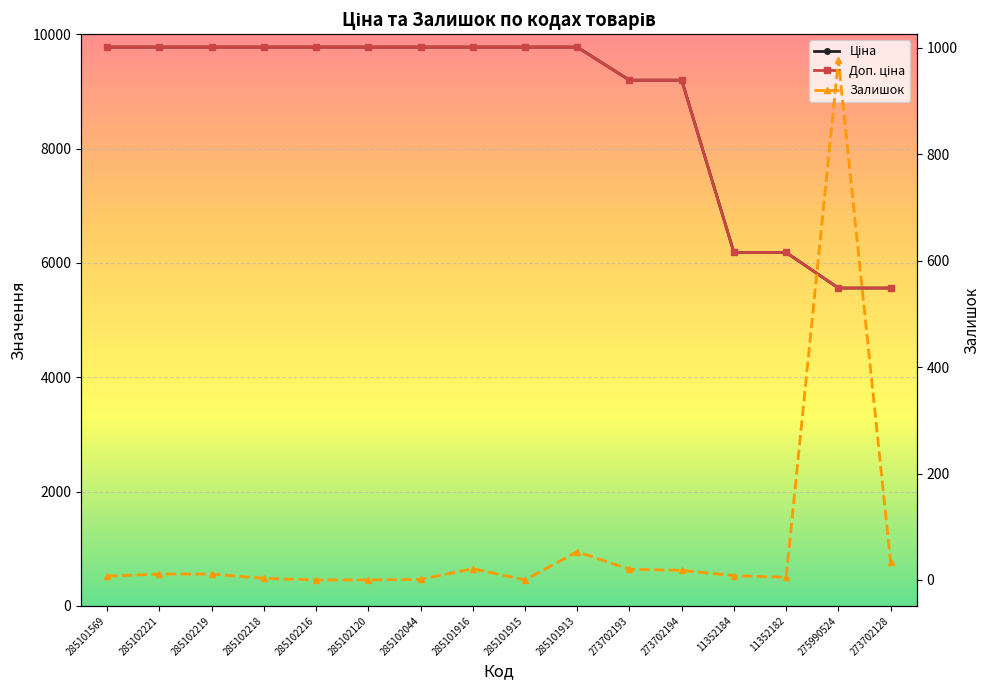

What is the label of the 3rd point from the right?

11352182